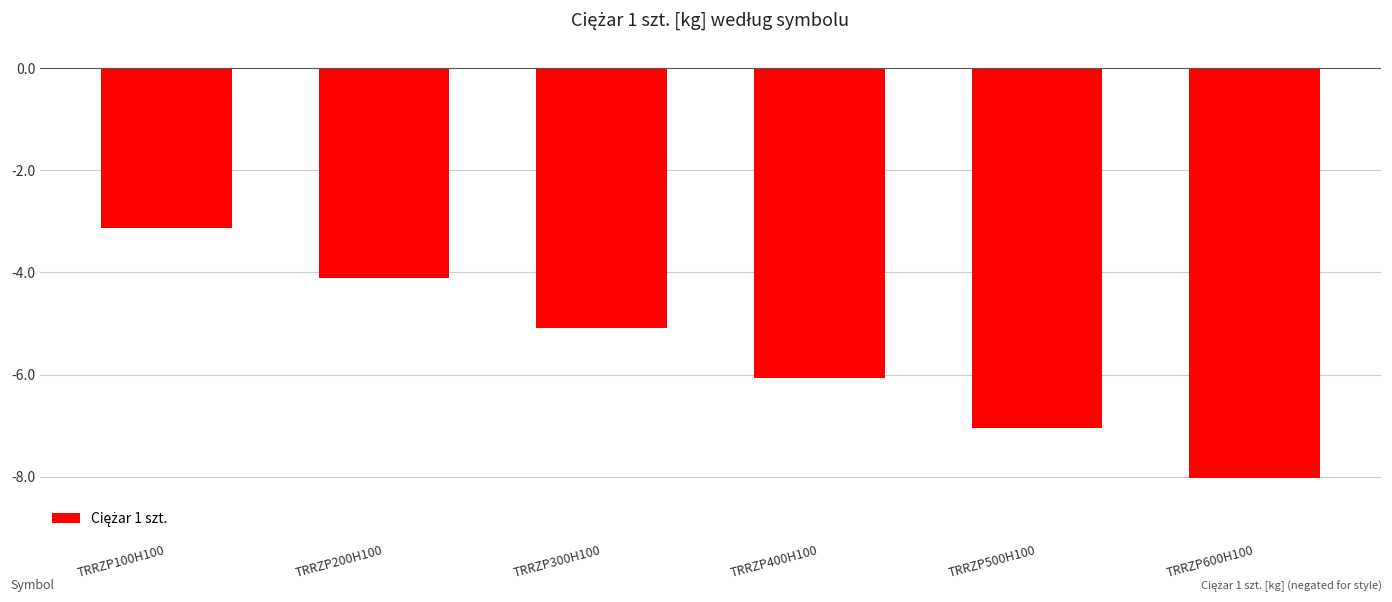

Are the bars grouped side by side (vs. stacked)?

No